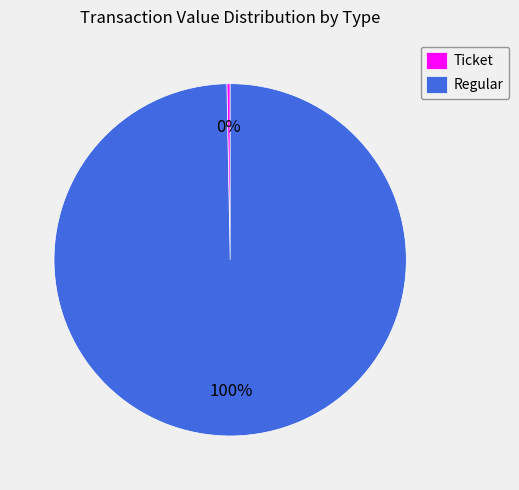

Between Regular and Ticket, which is larger?

Regular